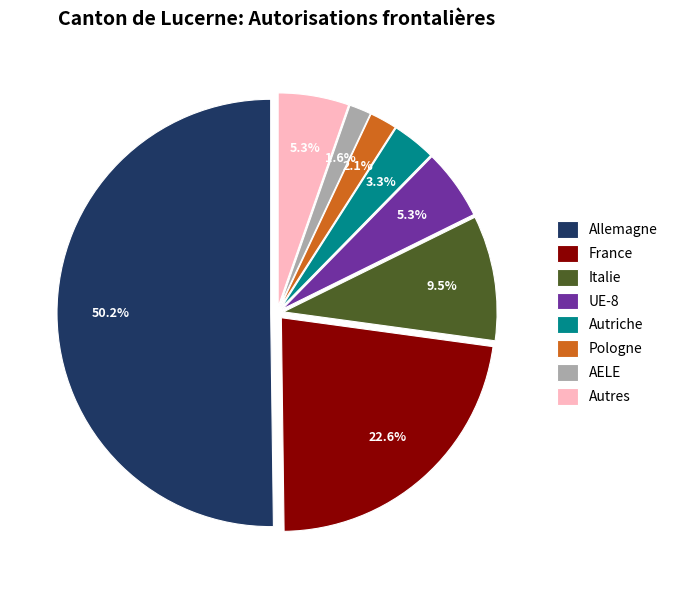

Do UE-8 and Italie together represent more than half of the pie?

No